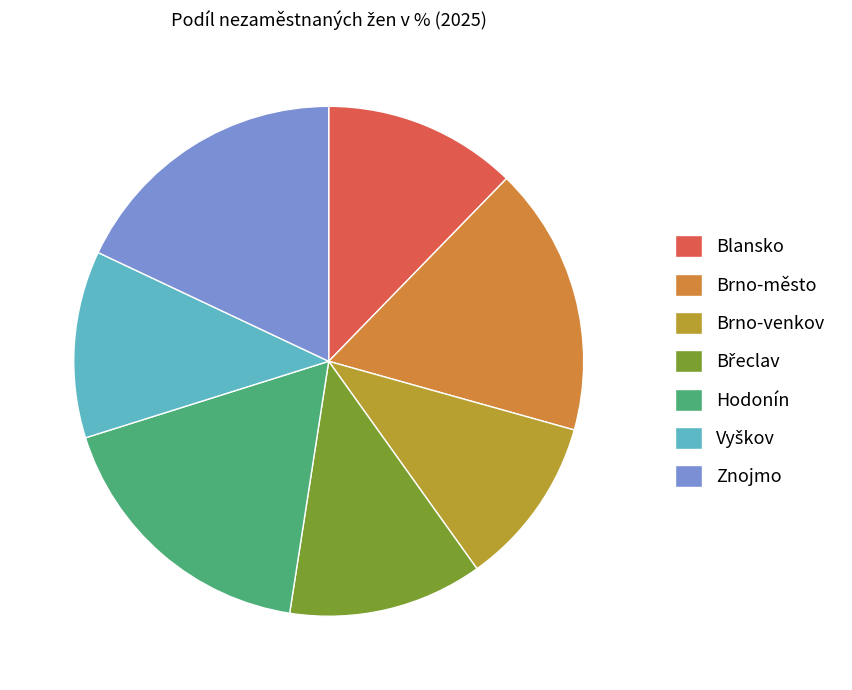

To the nearest percent, what is the difference between the largest and smallest slice percentages?

7%